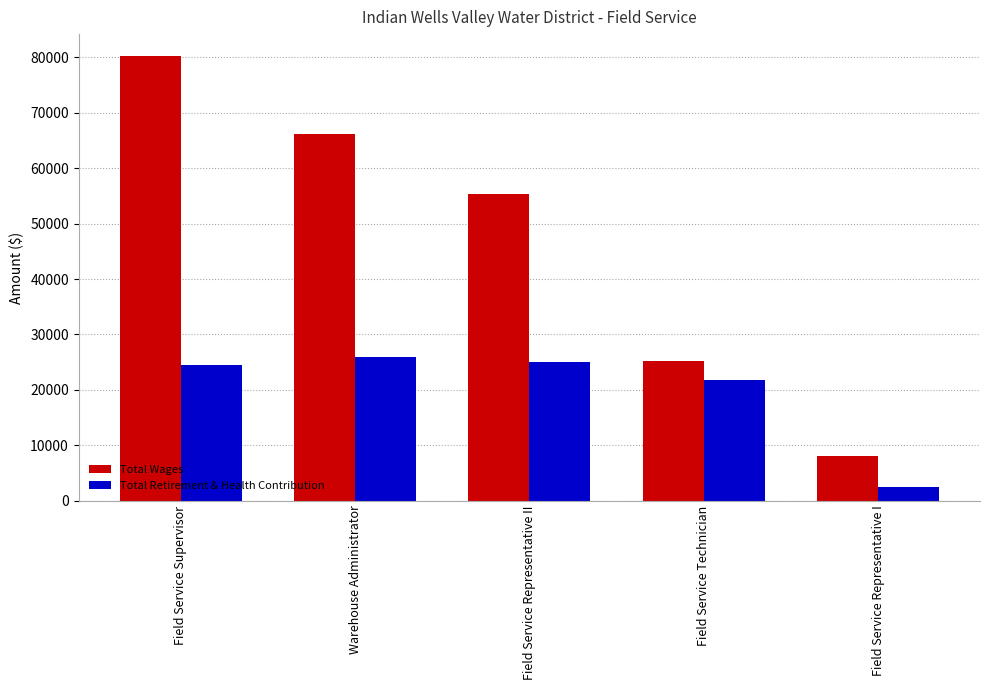

Rank the series at Warehouse Administrator from highest to lowest value.

Total Wages, Total Retirement & Health Contribution